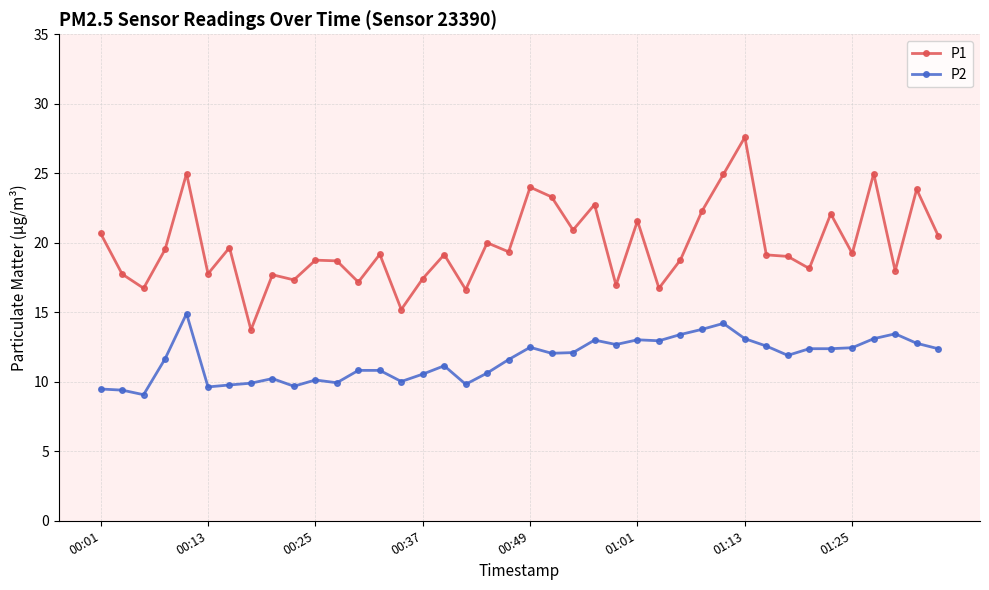

What is the value of the P2 point at the 11th from the left?

10.1